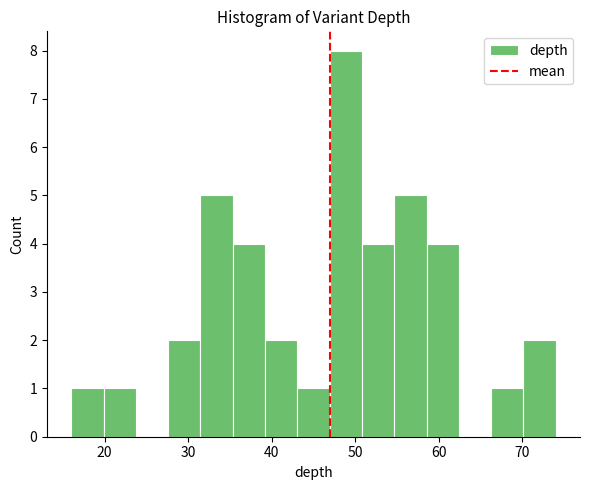

Around what value on the x-axis is the tallest bar? Give the approximate position of its centre, as read against the axis.

49